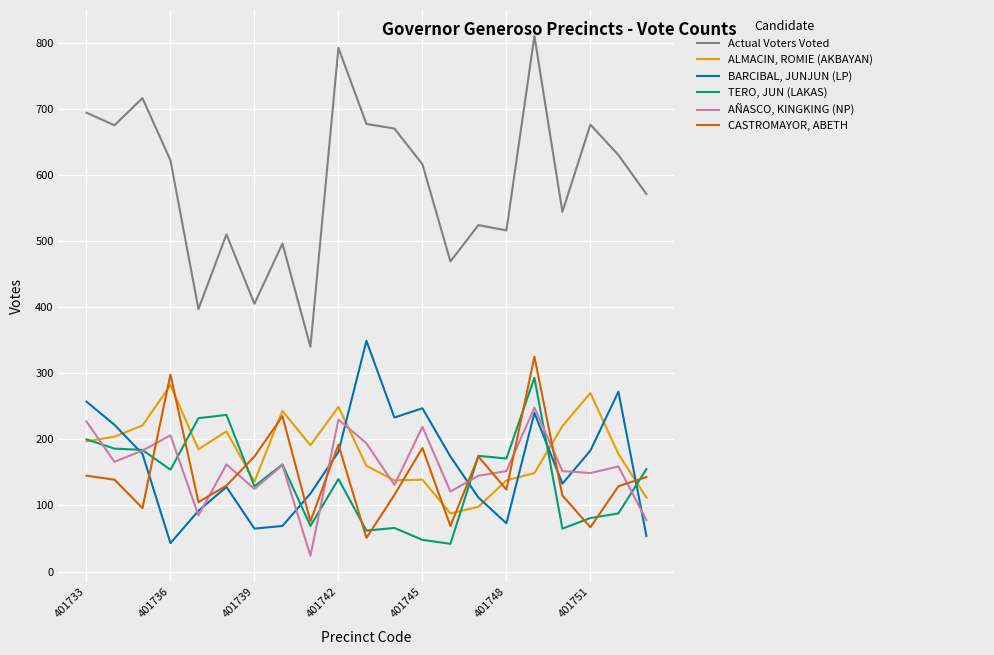

Which series has the largest total across all categories?

Actual Voters Voted